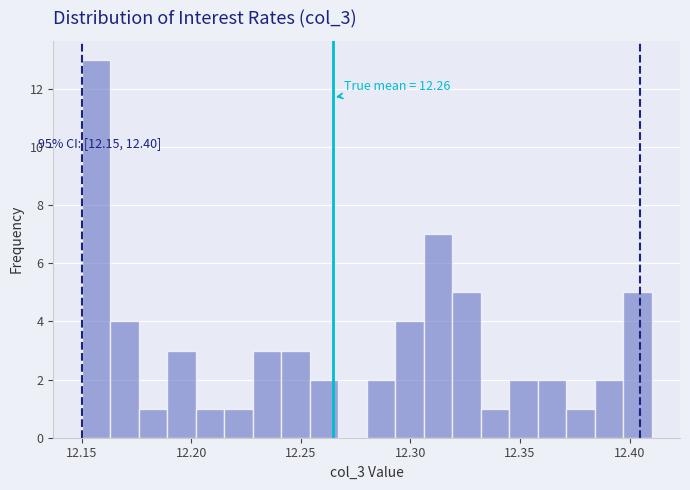

Around what value on the x-axis is the tallest bar? Give the approximate position of its centre, as read against the axis.

12.155